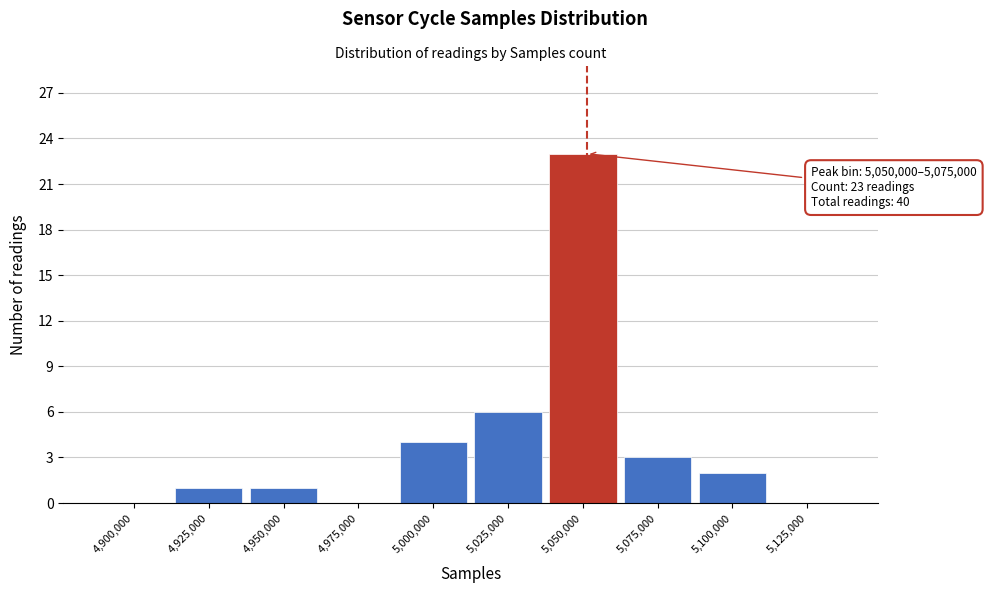

Reading right to left, transcribe all the data shown in this chart.

5,125,000=0	5,100,000=2	5,075,000=3	5,050,000=23	5,025,000=6	5,000,000=4	4,975,000=0	4,950,000=1	4,925,000=1	4,900,000=0